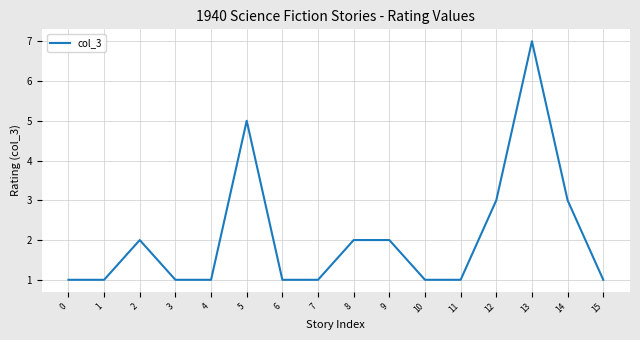

Count the number of categories in the chart.

16